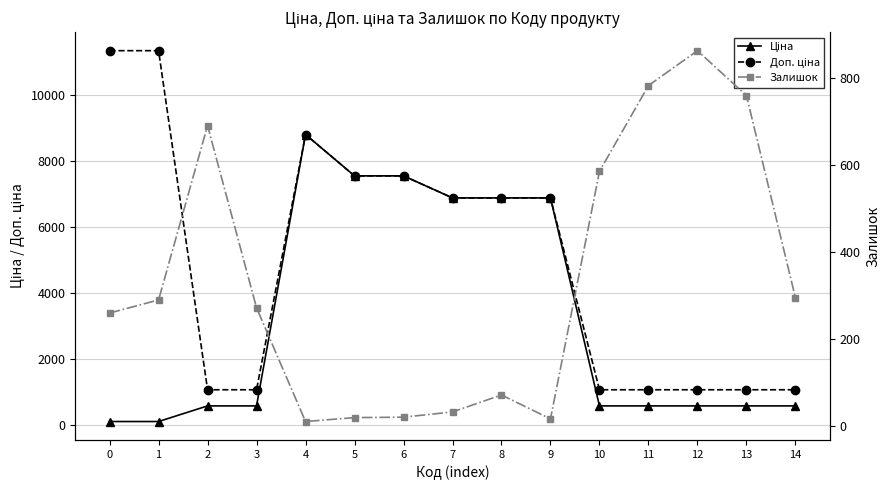

What is the value of the Ціна point at the 1st from the left?

113.3